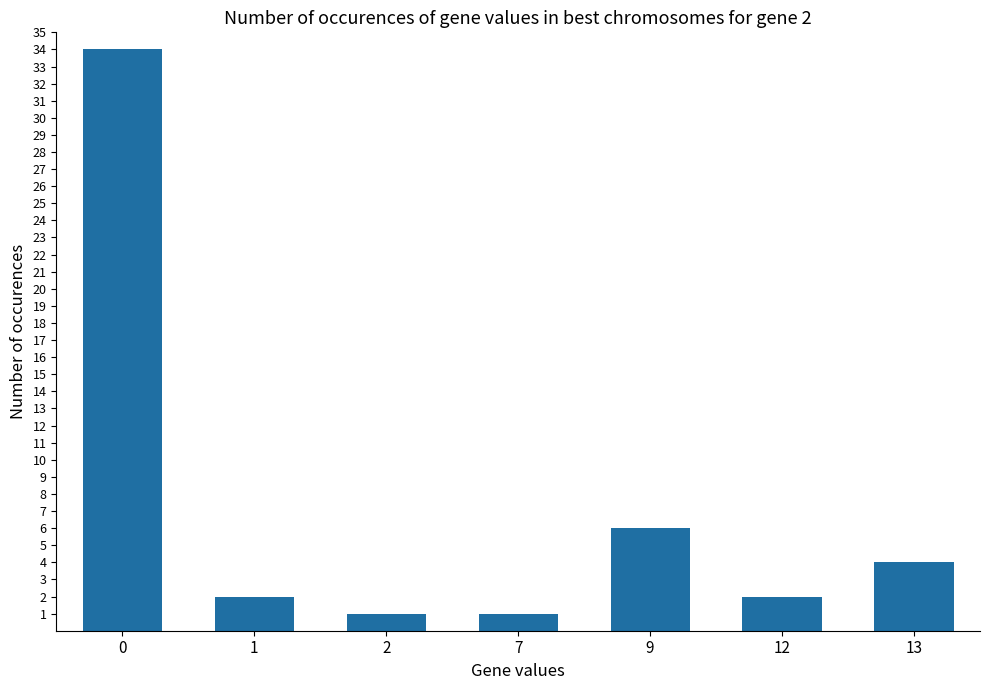

What is the sum of the values at 7 and 0?

35